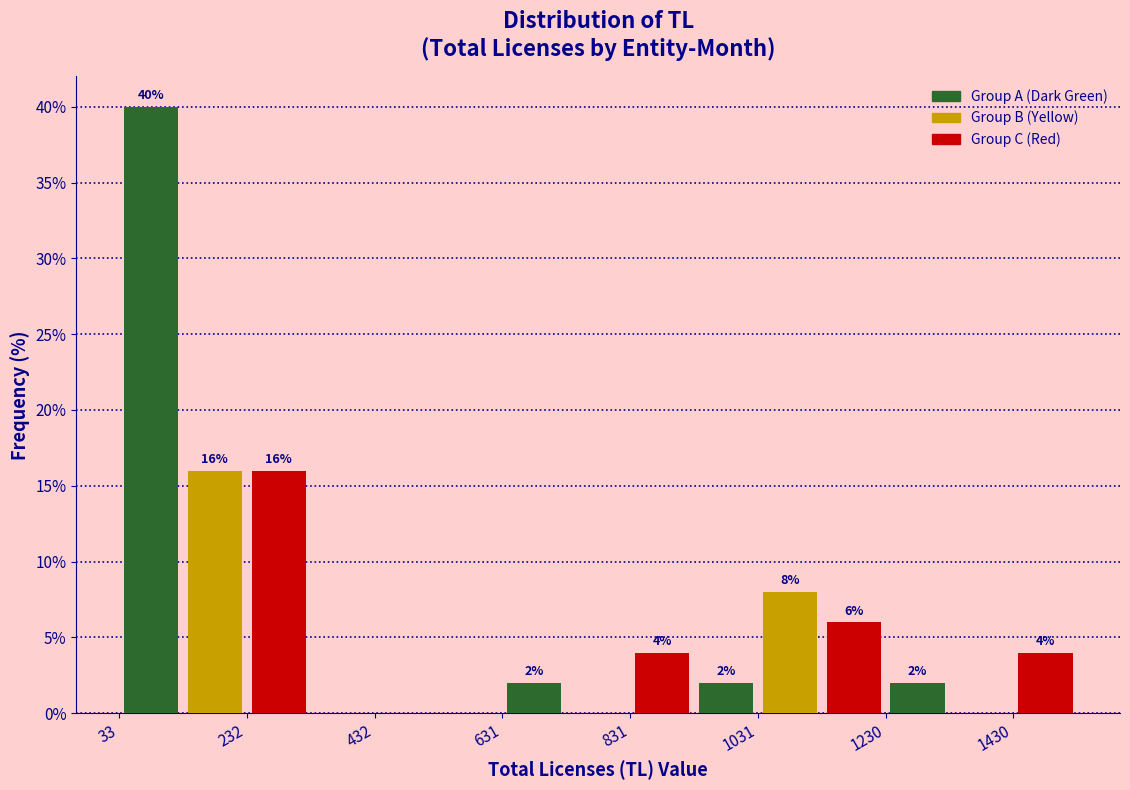

Which range on the x-axis has the tallest bar?

40 to 140